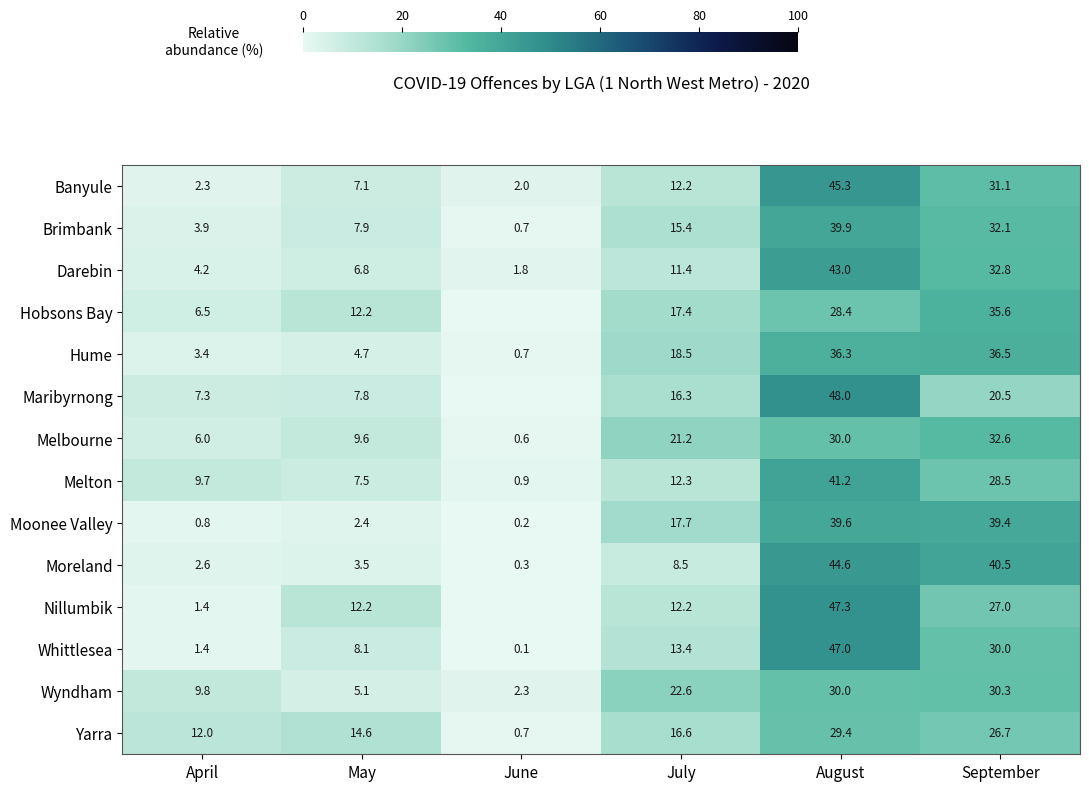

How many data points in Whittlesea are above 13?

3